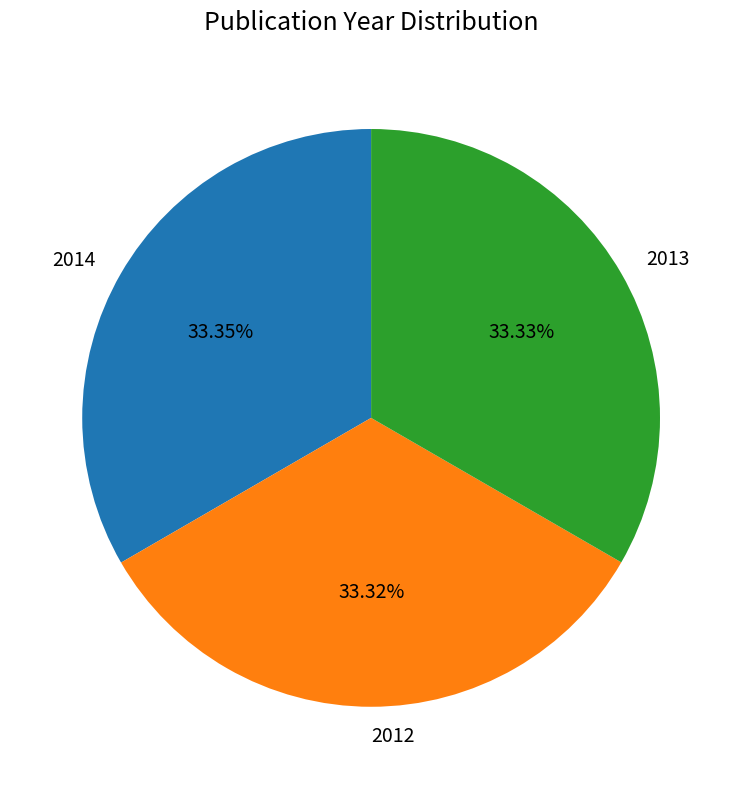

Do 2012 and 2013 together represent more than half of the pie?

Yes